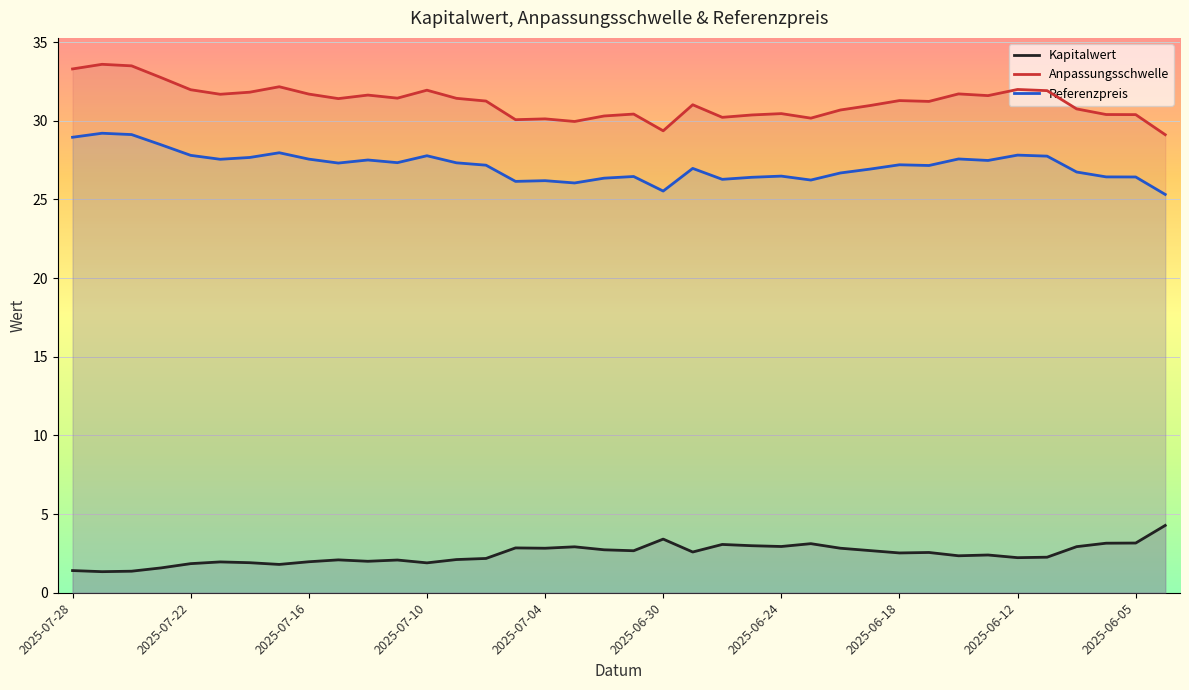

What is the value of the Kapitalwert point at the 10th from the left?

2.1